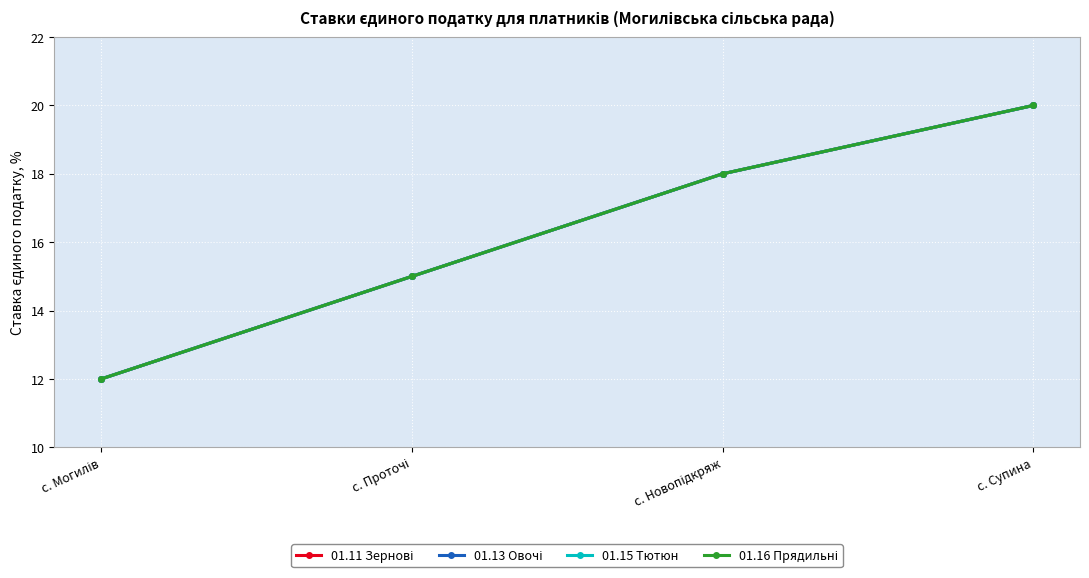

Is this an area chart (filled region under the line)?

No